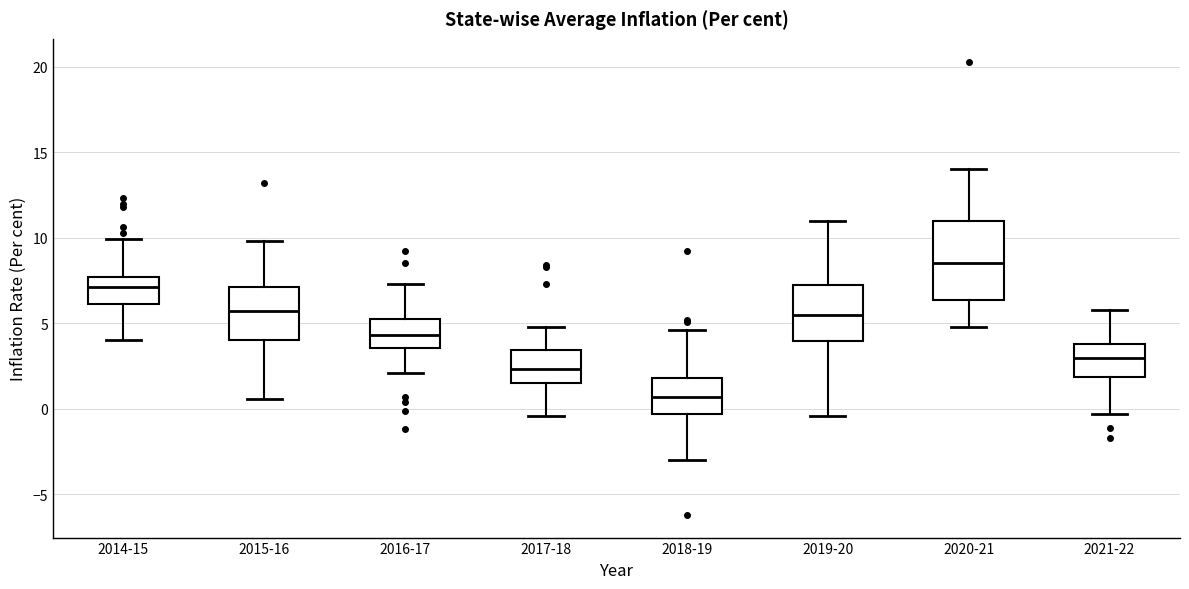

Reading left to right, transcribe this box plot: for each box, give where its median line is, the range the box spans, and where its two whiskers end, as read against the y-axis. The values are not printed on the chart, so give them approximately, as read against the axis.

2014-15: median 7.0, box 6.0 to 7.5, whiskers 4.0 to 10.0
2015-16: median 5.5, box 4.0 to 7.0, whiskers 0.5 to 10.0
2016-17: median 4.5, box 3.5 to 5.5, whiskers 2.0 to 7.5
2017-18: median 2.5, box 1.5 to 3.5, whiskers -0.5 to 5.0
2018-19: median 0.5, box -0.5 to 2.0, whiskers -3.0 to 4.5
2019-20: median 5.5, box 4.0 to 7.5, whiskers -0.5 to 11.0
2020-21: median 8.5, box 6.5 to 11.0, whiskers 5.0 to 14.0
2021-22: median 3.0, box 2.0 to 4.0, whiskers -0.5 to 6.0